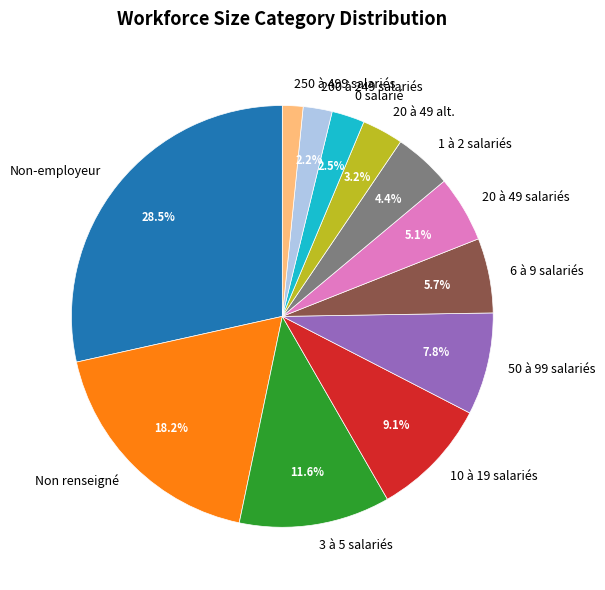

How much of the chart is everything except 50 à 99 salariés?

92.2%